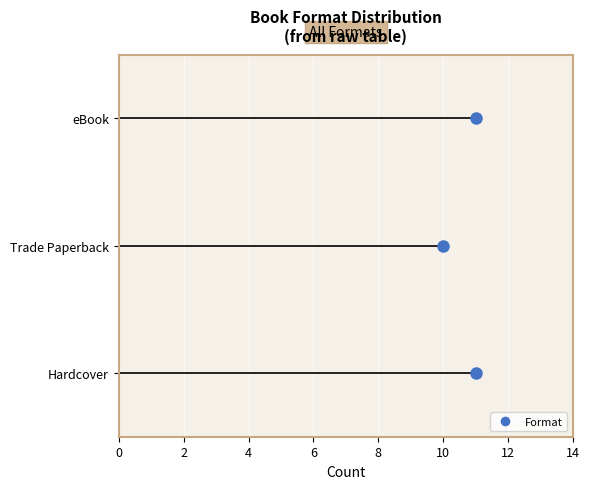

Which series has the largest total across all categories?

Hardcover